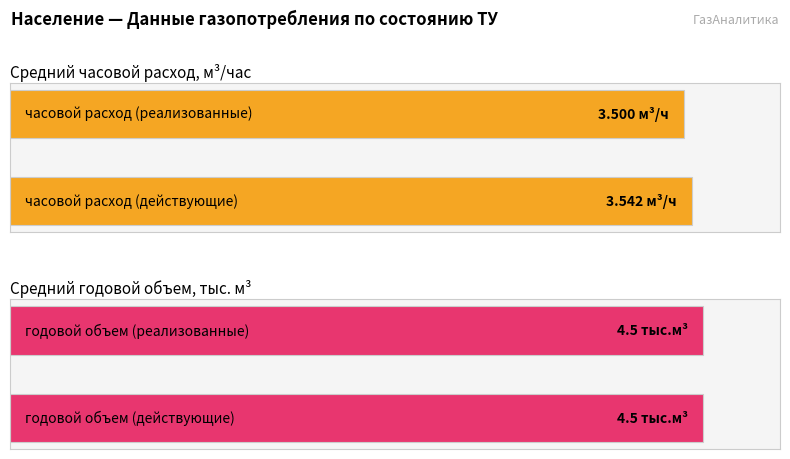

Rank the series by their average value, from lowest to highest.

часовой расход, м3/час, годовой объем газопотребления, тыс. м3